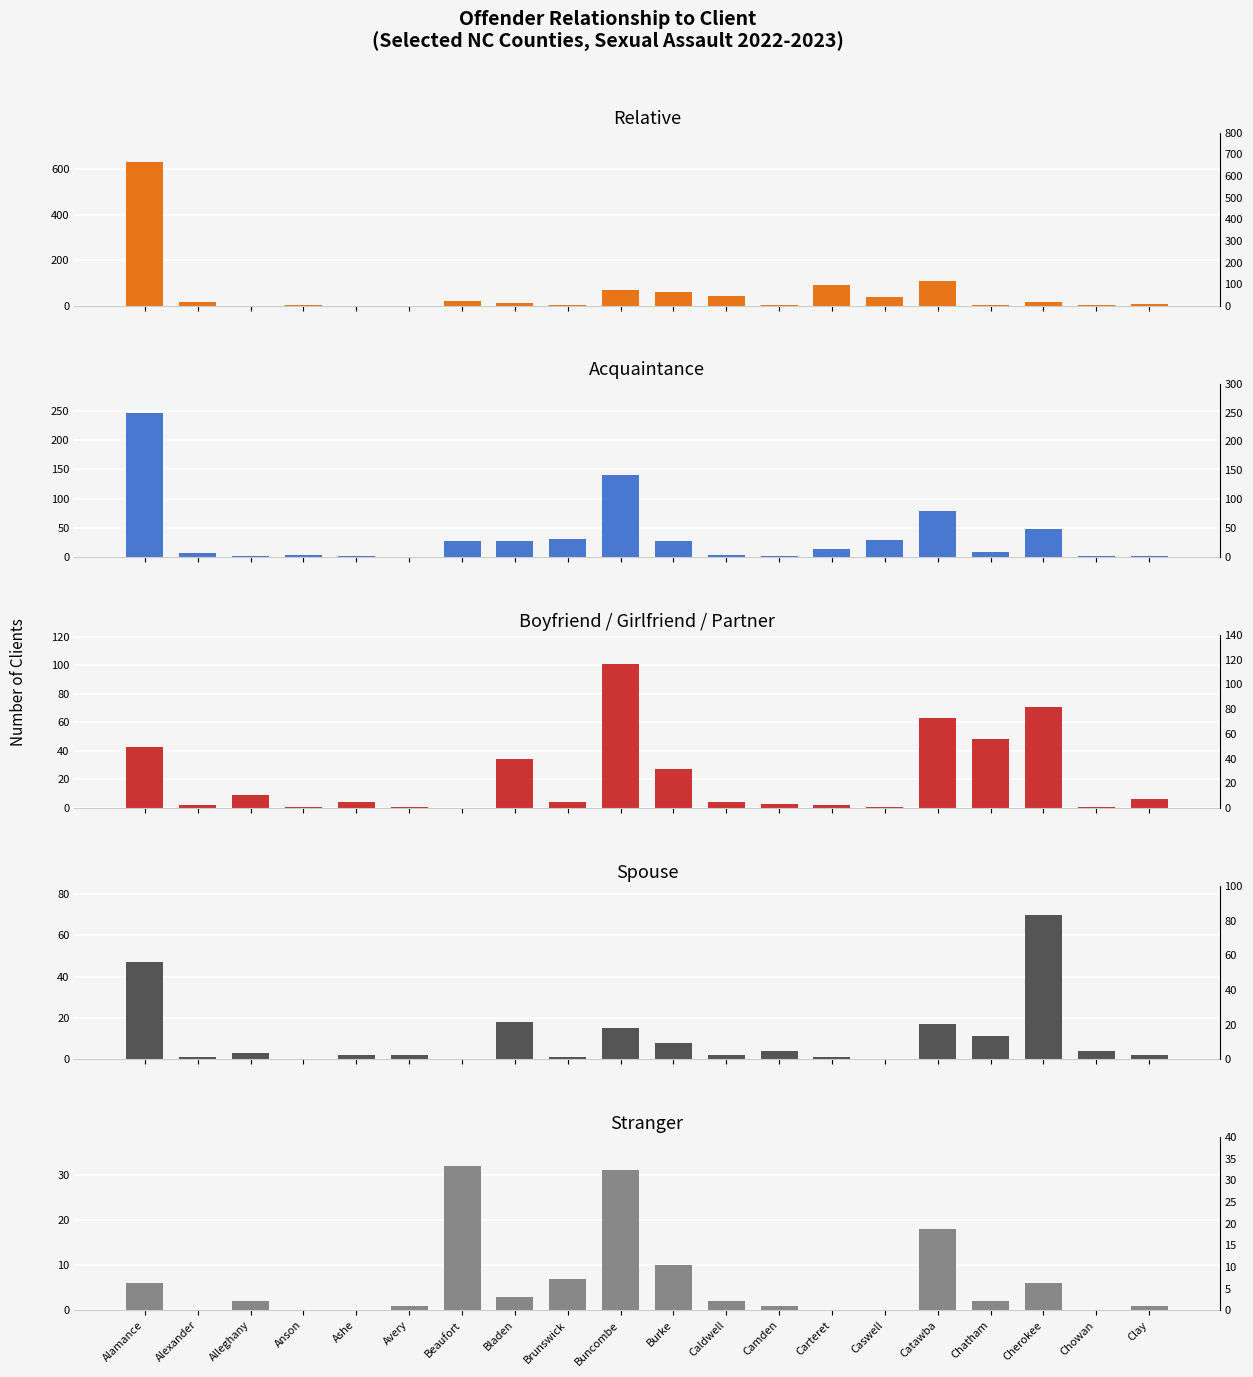

What is the sum of the Relative values at Avery and Chowan?

2